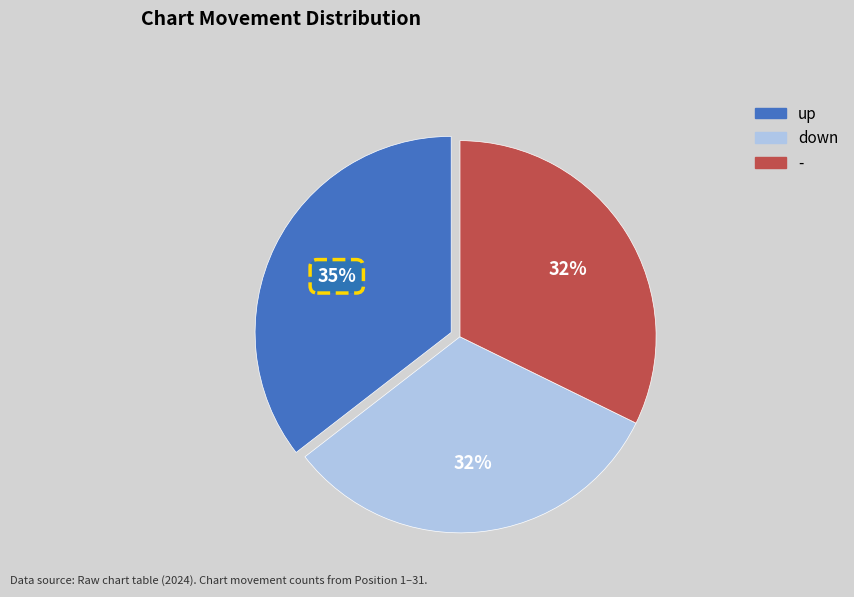

True or false: up accounts for 29% of the total.

False